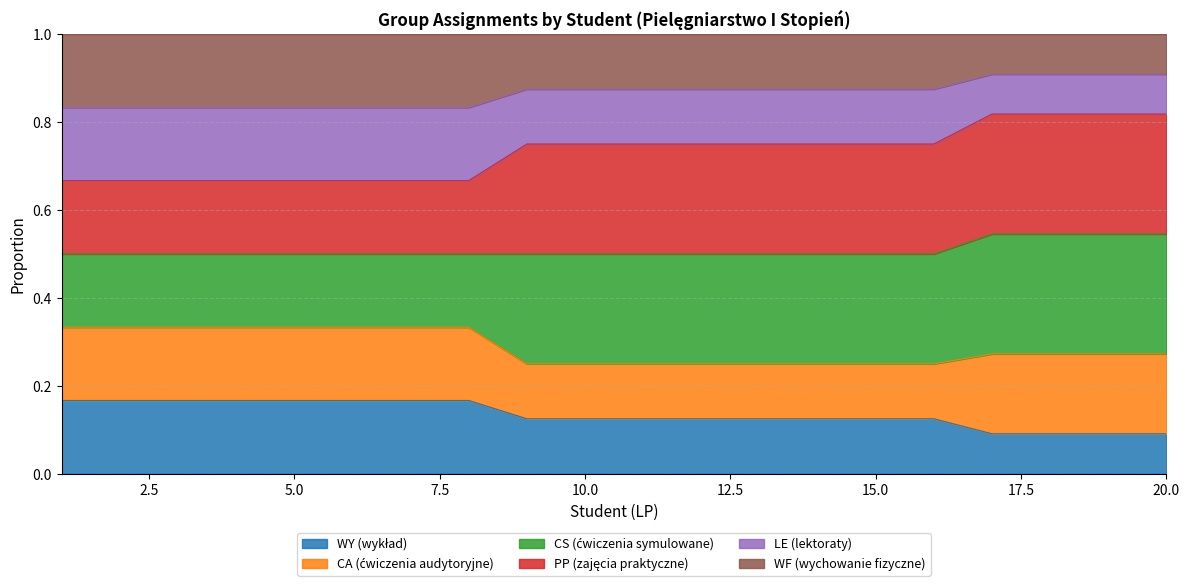

True or false: CA (ćwiczenia audytoryjne) and PP (zajęcia praktyczne) cross at least once.

False